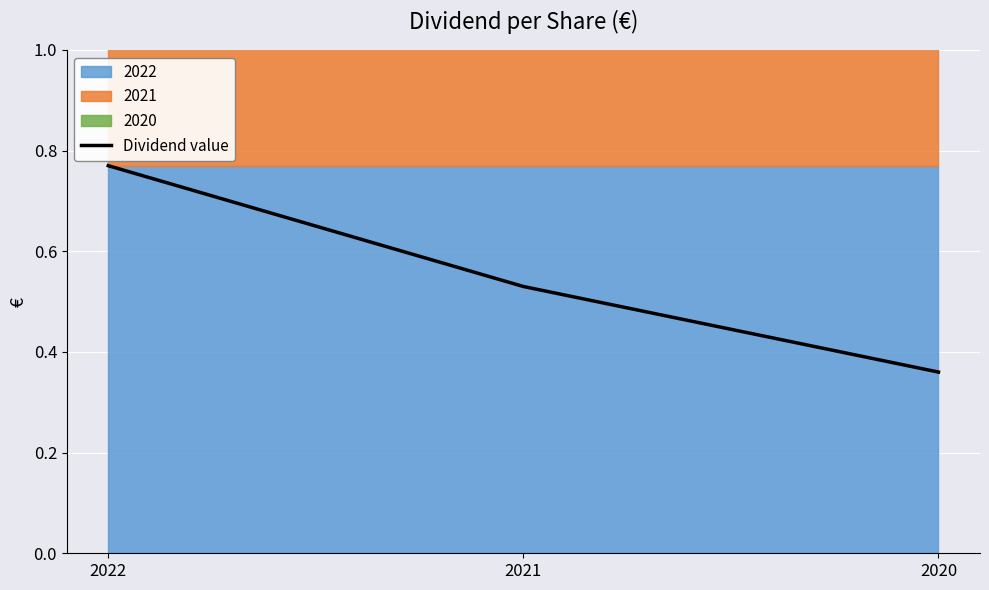

What is the value of the 1st point from the left?

0.8